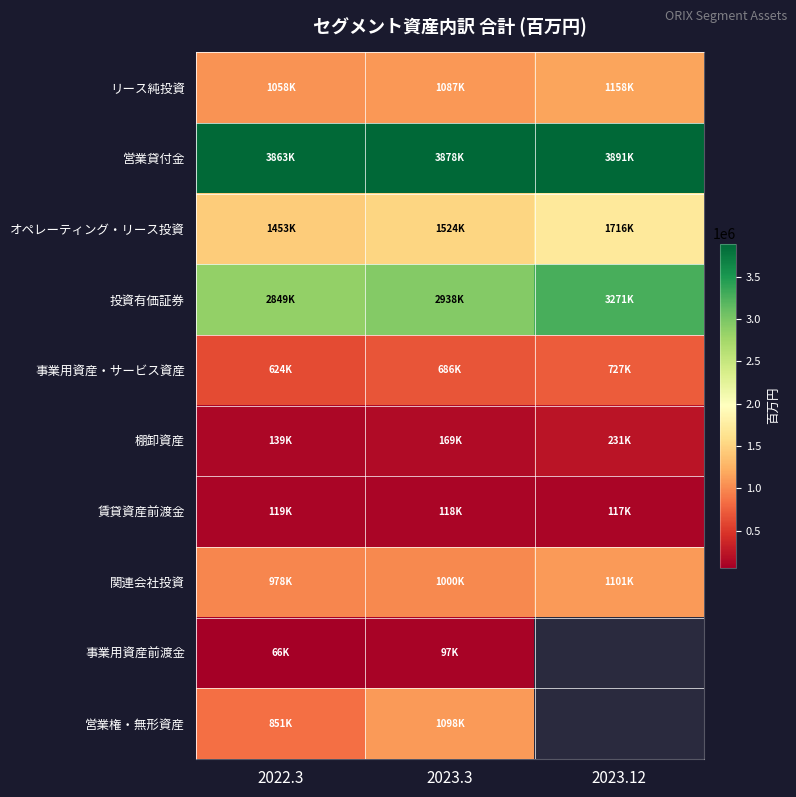

What is the minimum value for 事業用資産・サービス資産?

624356.0